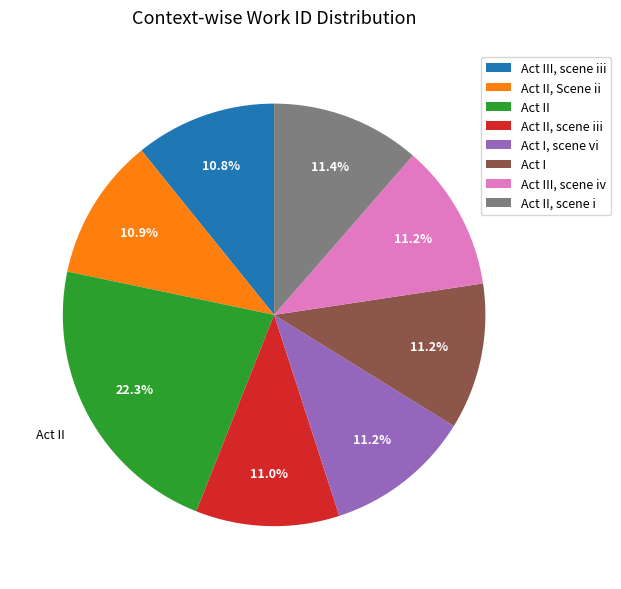

Does Act II, Scene ii represent more than half of the total?

No